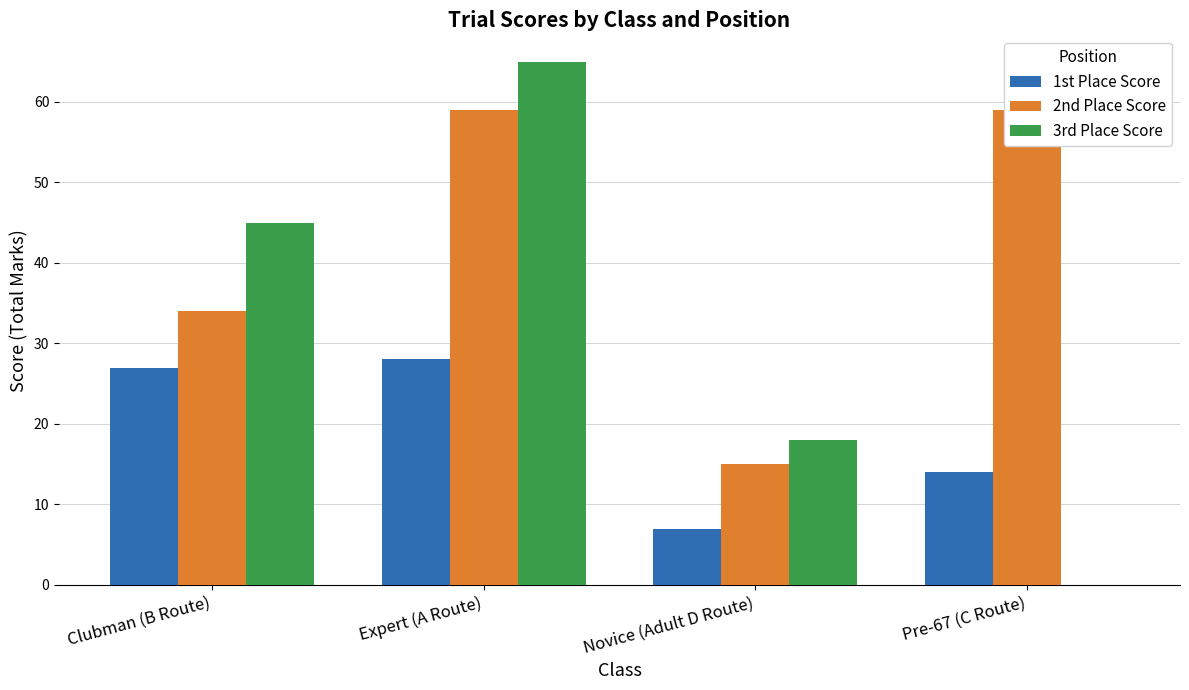

What is the sum of the 3rd Place Score values at Pre-67 (C Route) and Clubman (B Route)?

45